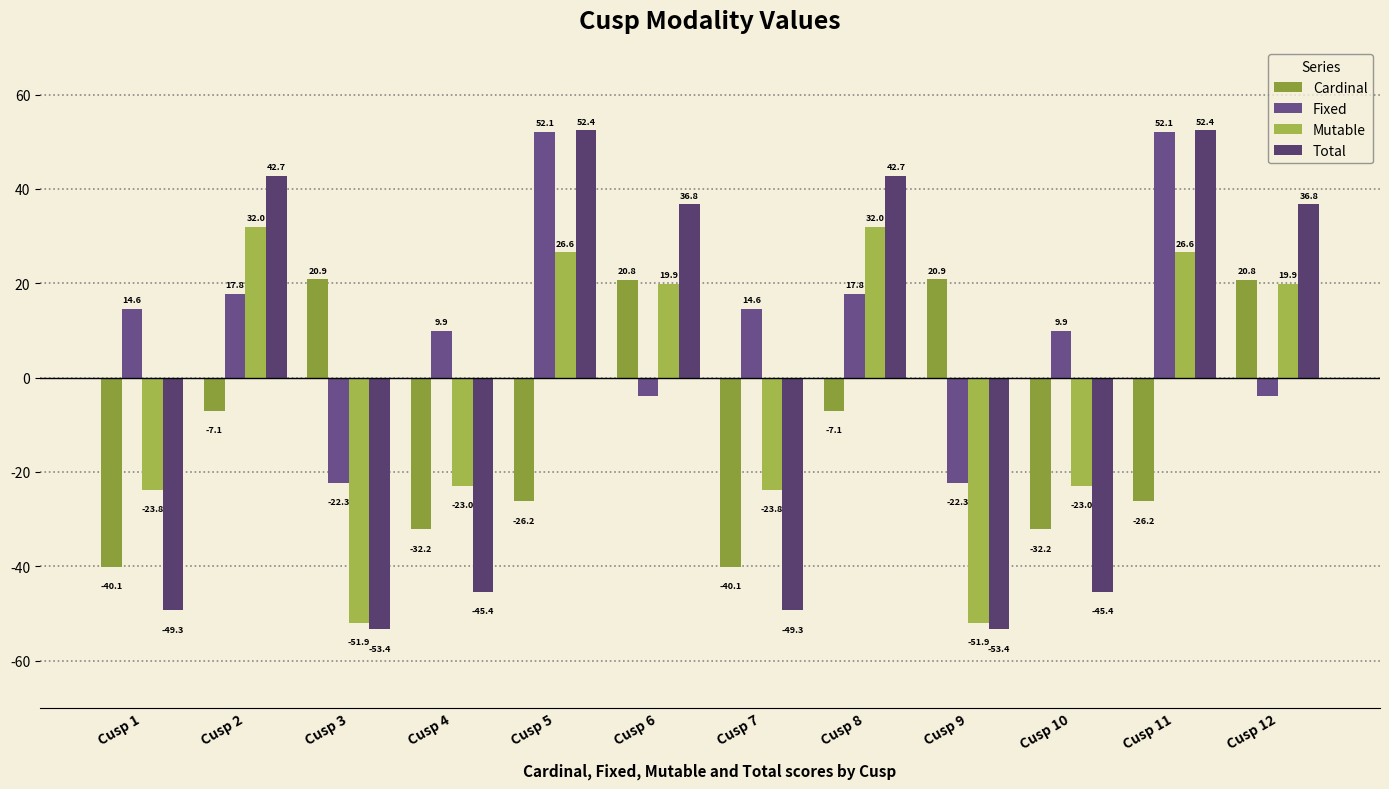

Is it true that Cardinal equals -1.9 at Cusp 2?

False